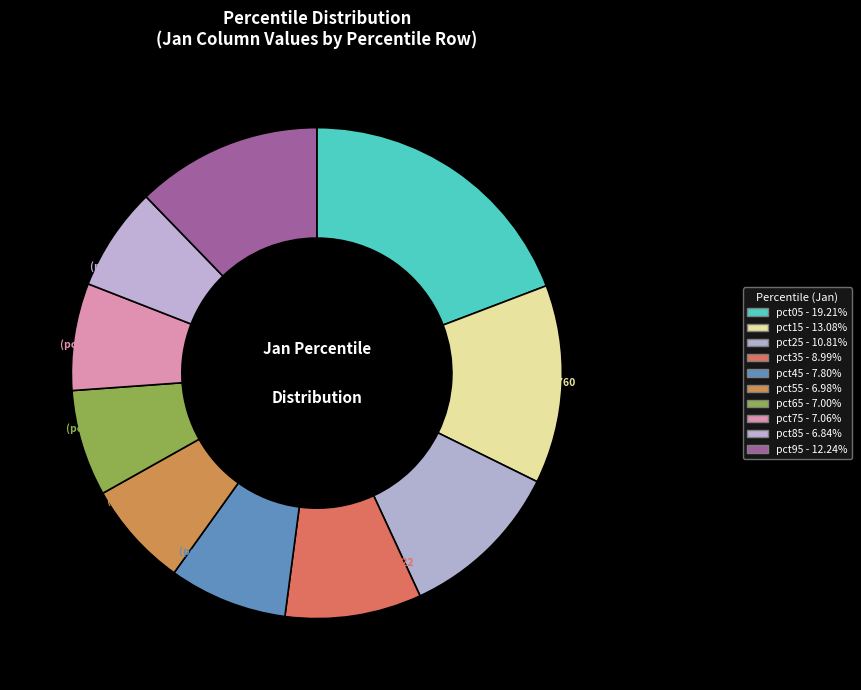

The pct95 slice represents 3% of the pie. True or false?

False